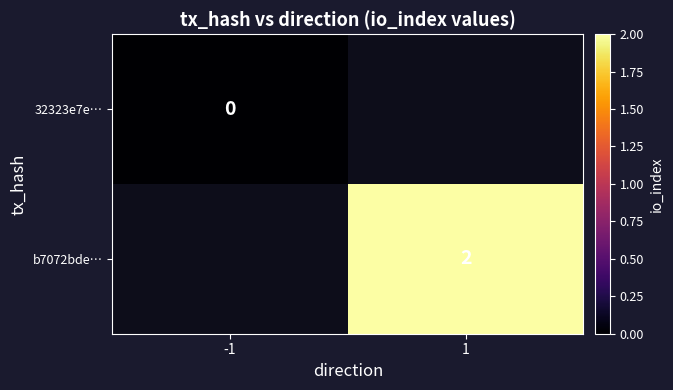

The b7072bde… series shows 2 at 1. True or false?

True